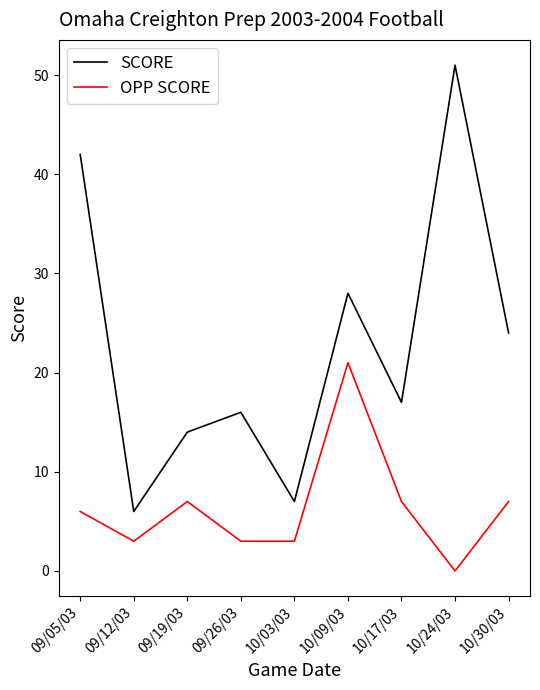

True or false: OPP SCORE and SCORE intersect in this chart.

False